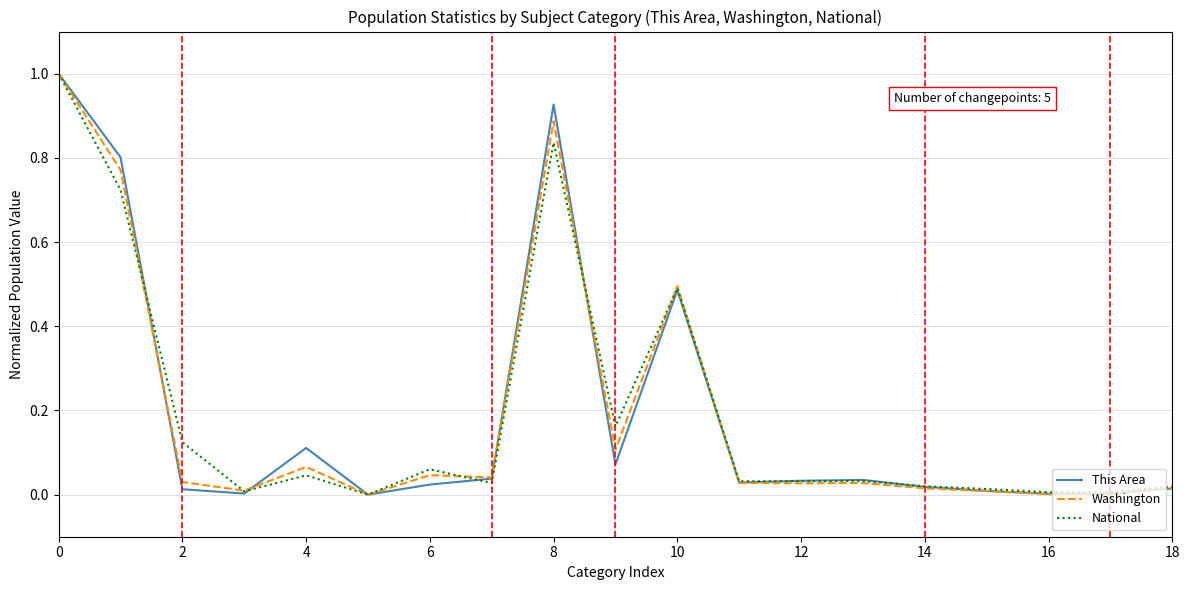

What is the maximum value for This Area?

1.0